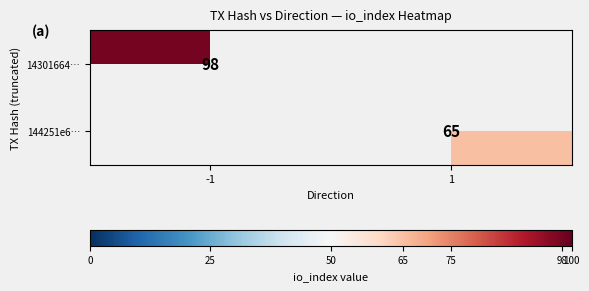

The 14301664… series shows 47 at -1. True or false?

False